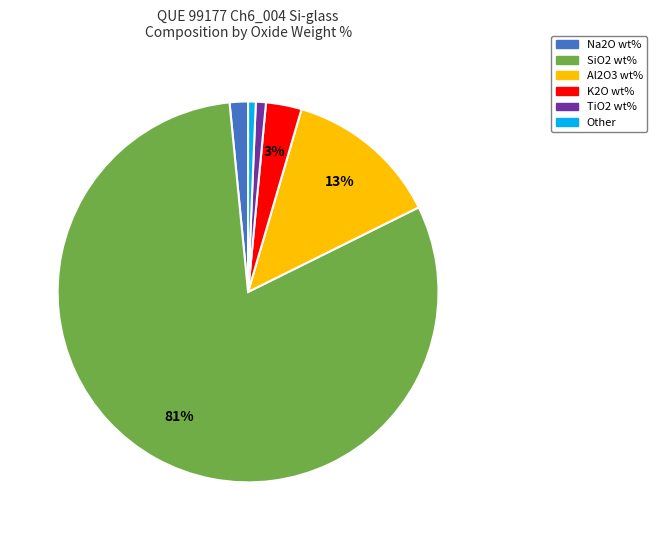

Does any single category account for the majority?

Yes